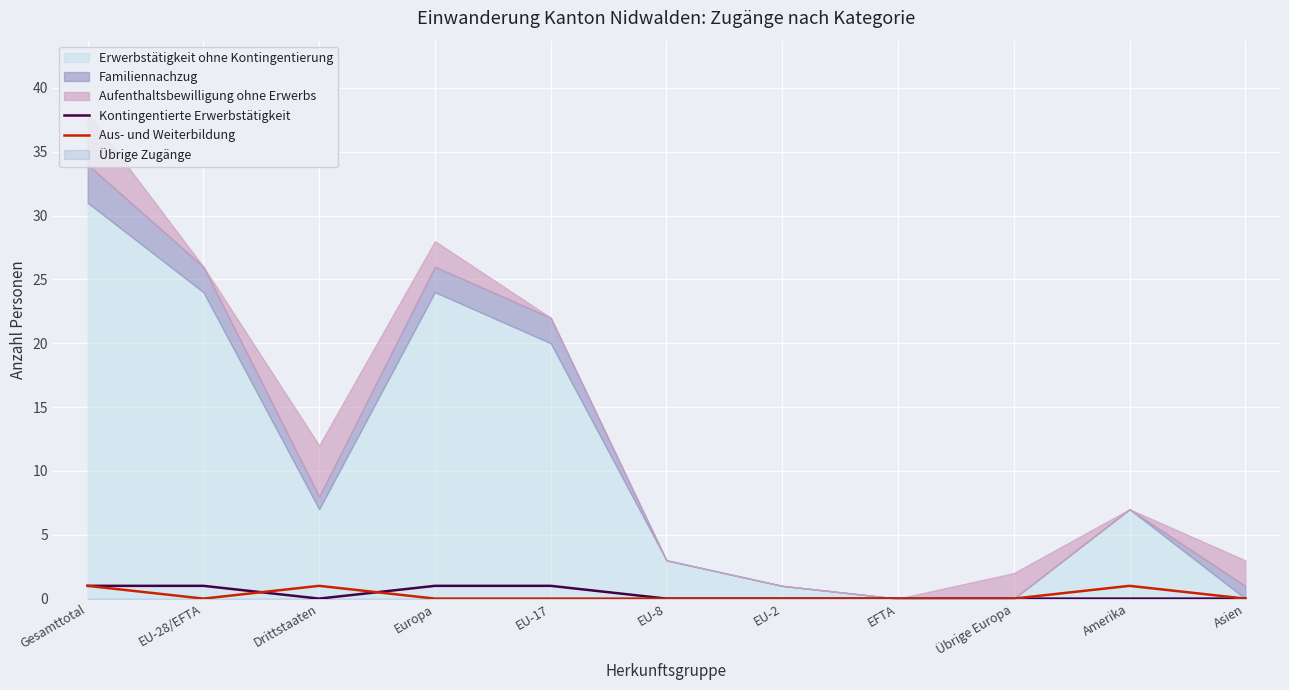

What is the difference between the highest and lowest values at Europa?

1